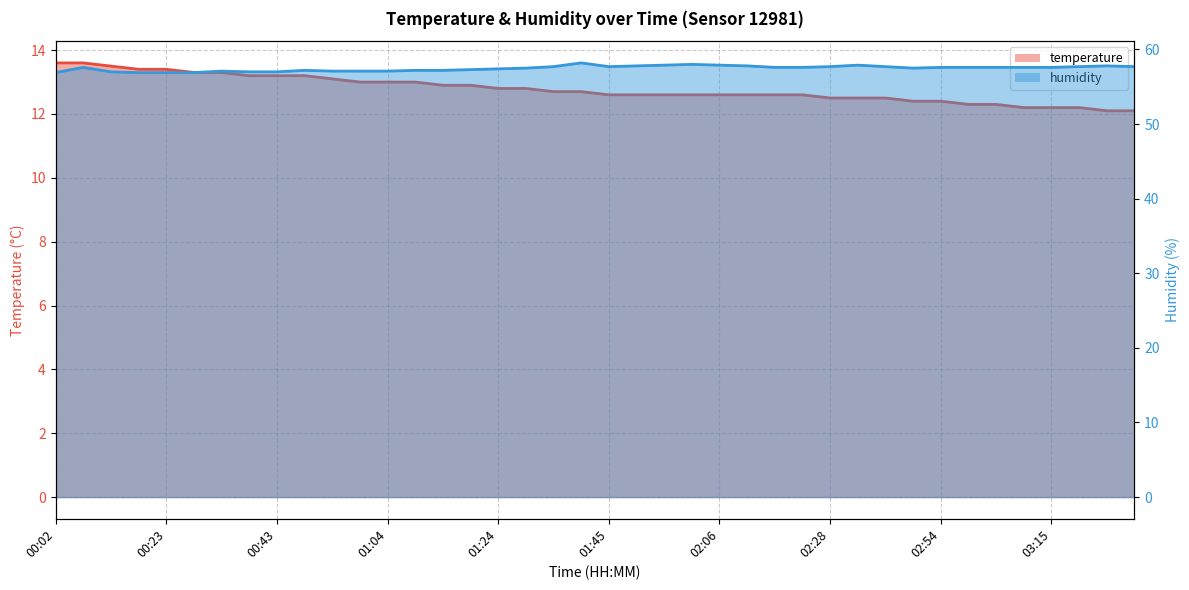

Is the value of humidity at 03:05 greater than the value of temperature at 00:28?

Yes